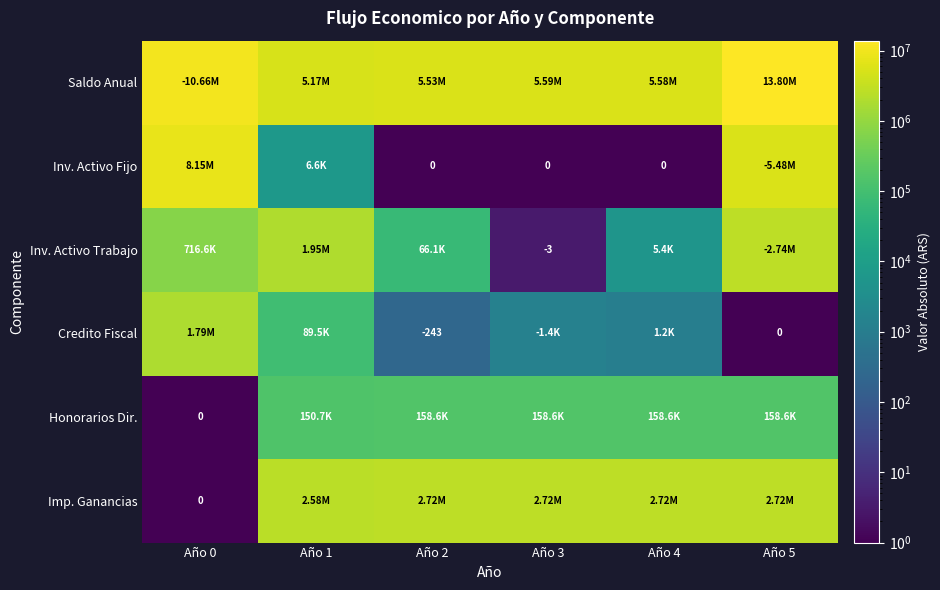

The Imp. Ganancias series shows 3900943.5 at Año 4. True or false?

False